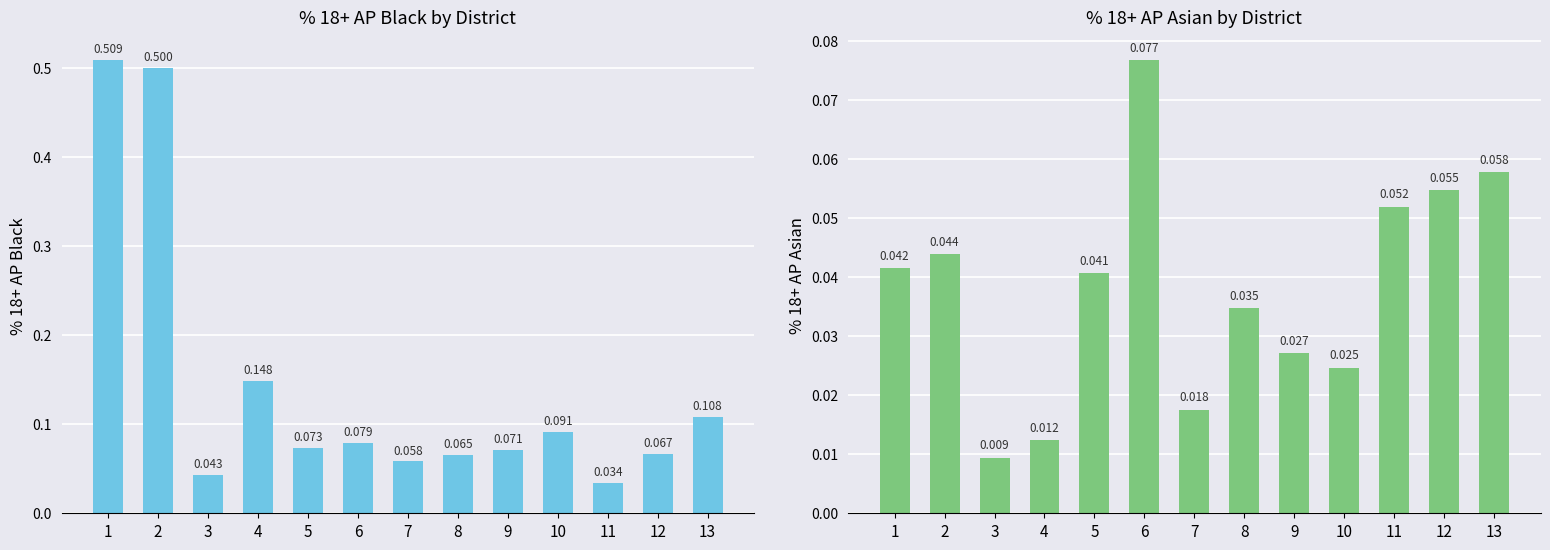

Rank the series at 13 from lowest to highest value.

% 18+_AP_Asn, % 18+_AP_Blk